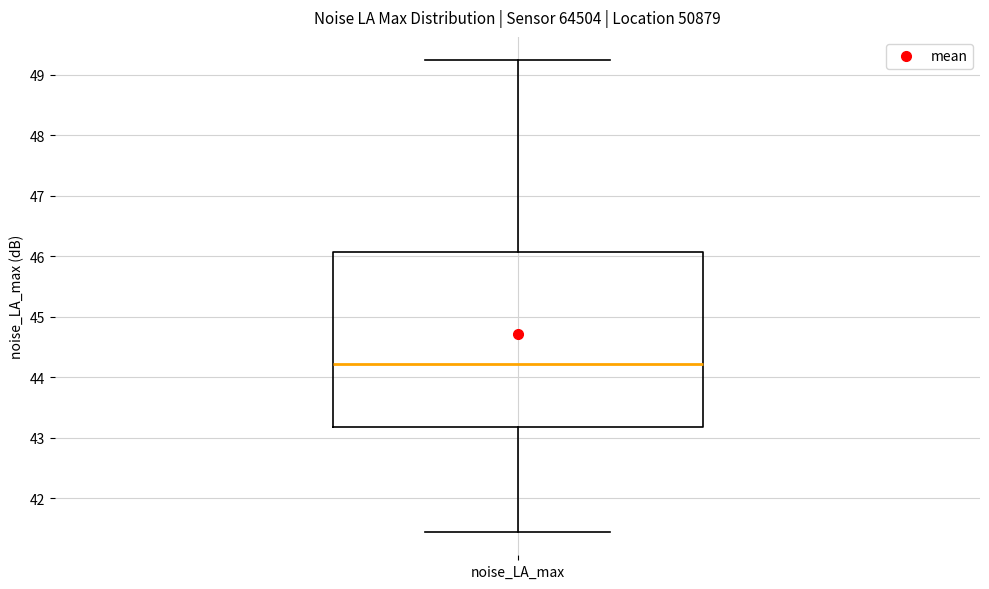

Transcribe this box plot: give where the median line is, the range the box spans, and where the two whiskers end, as read against the y-axis. The values are not printed on the chart, so give them approximately, as read against the axis.

median 44.2, box 43.2 to 46.1, whiskers 41.5 to 49.2